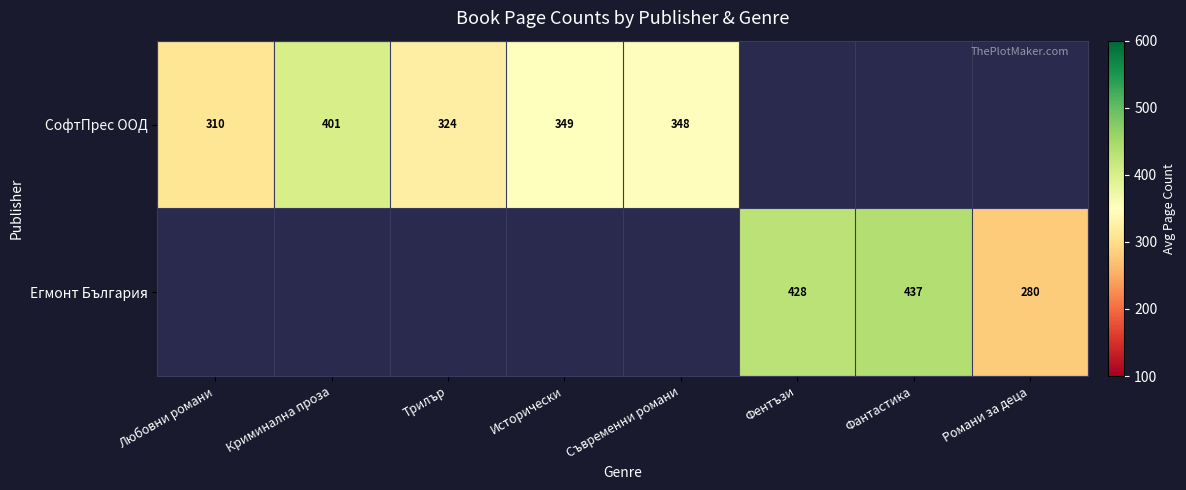

Is it true that СофтПрес ООД equals 401.1 at Криминална проза?

True